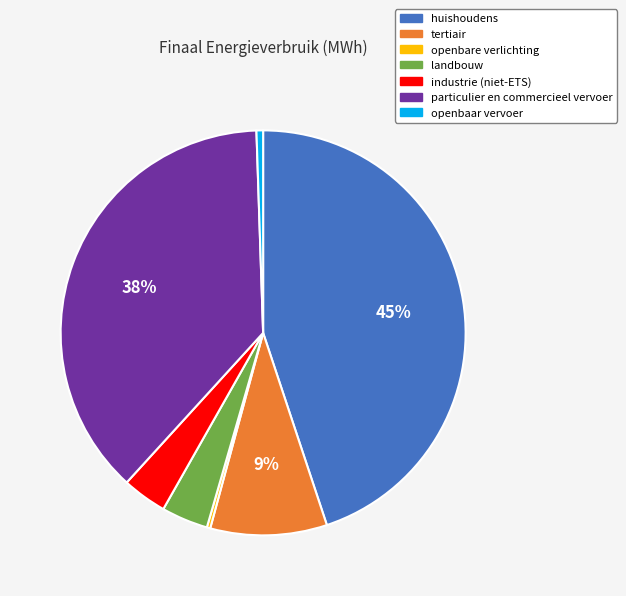

To the nearest percent, what is the average slice percentage?

14%